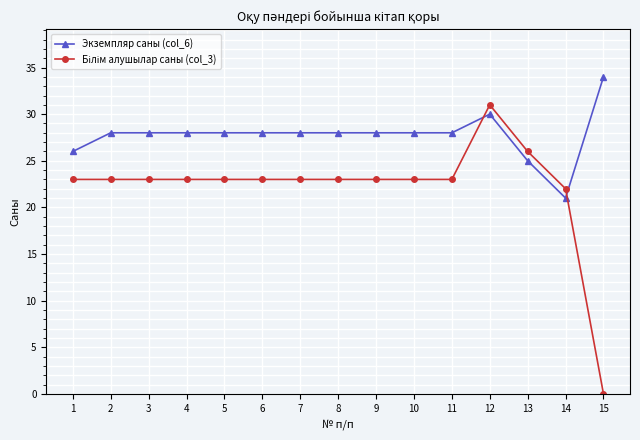

What is the sum of the Экземпляр саны (col_6) values at 12 and 5?

58